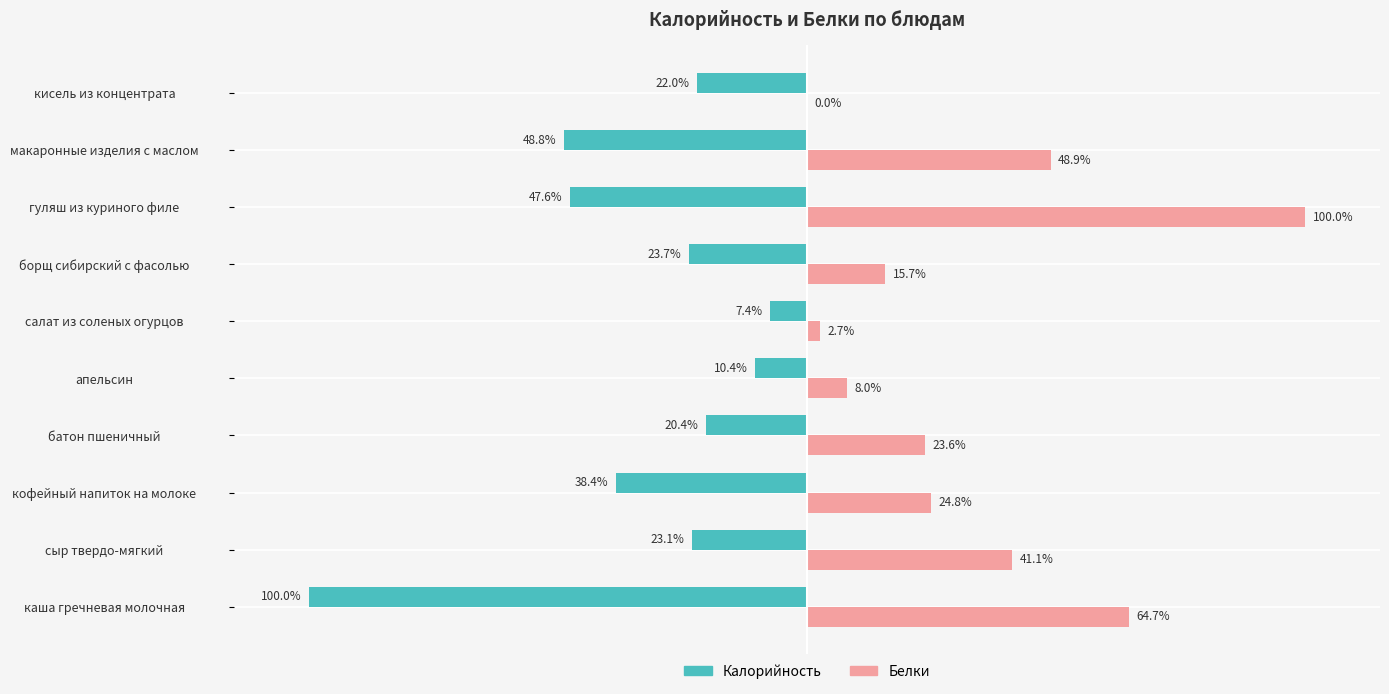

Which series changed the most between батон пшеничный and борщ сибирский с фасолью?

Белки